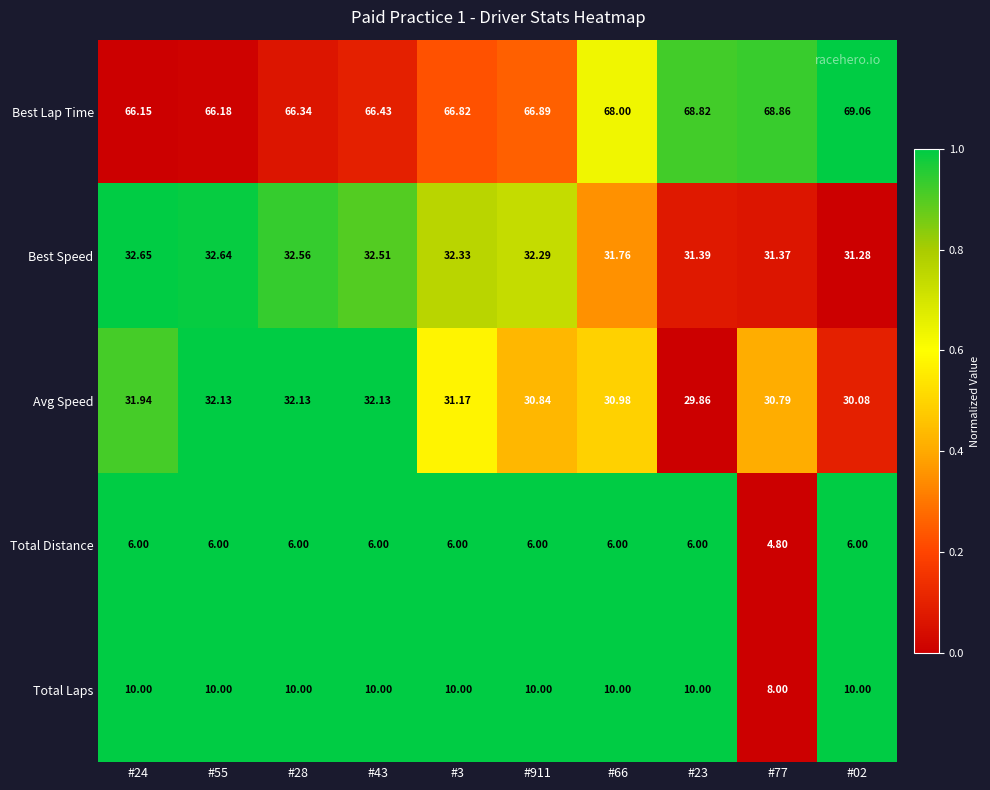

Is the value of Avg Speed at #23 greater than the value of Best Speed at #24?

No